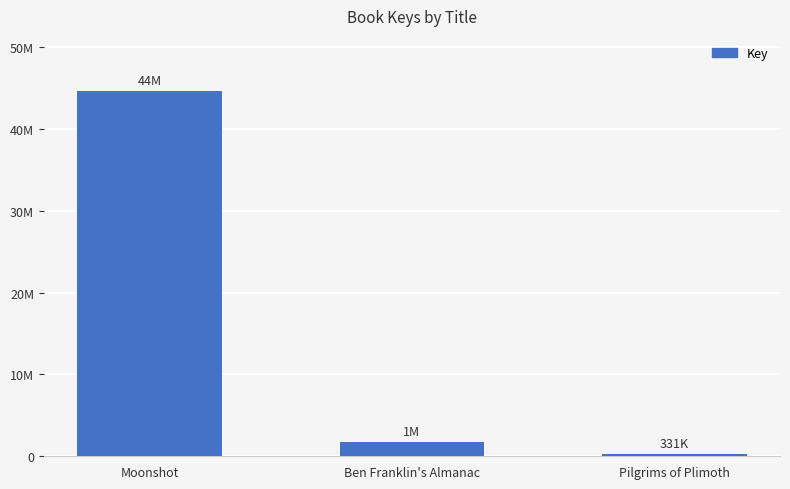

Does the chart contain any negative values?

No